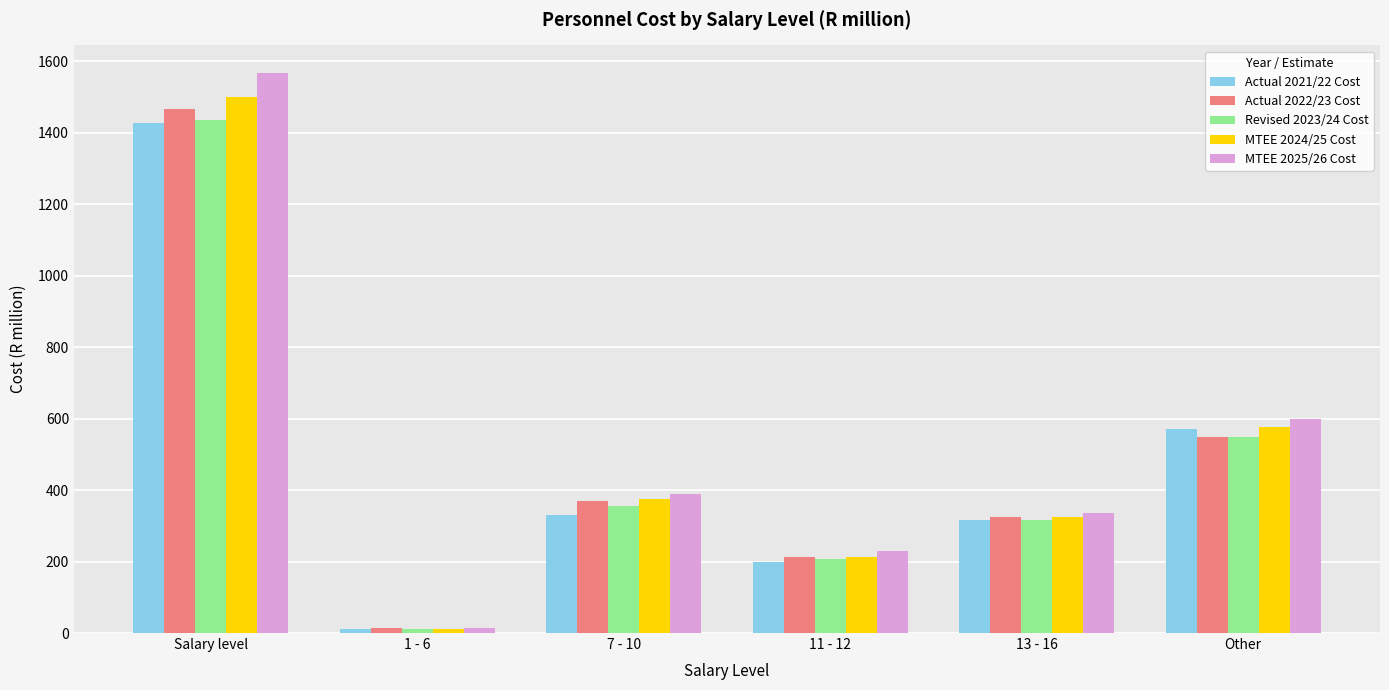

What position from the right is Other?

1